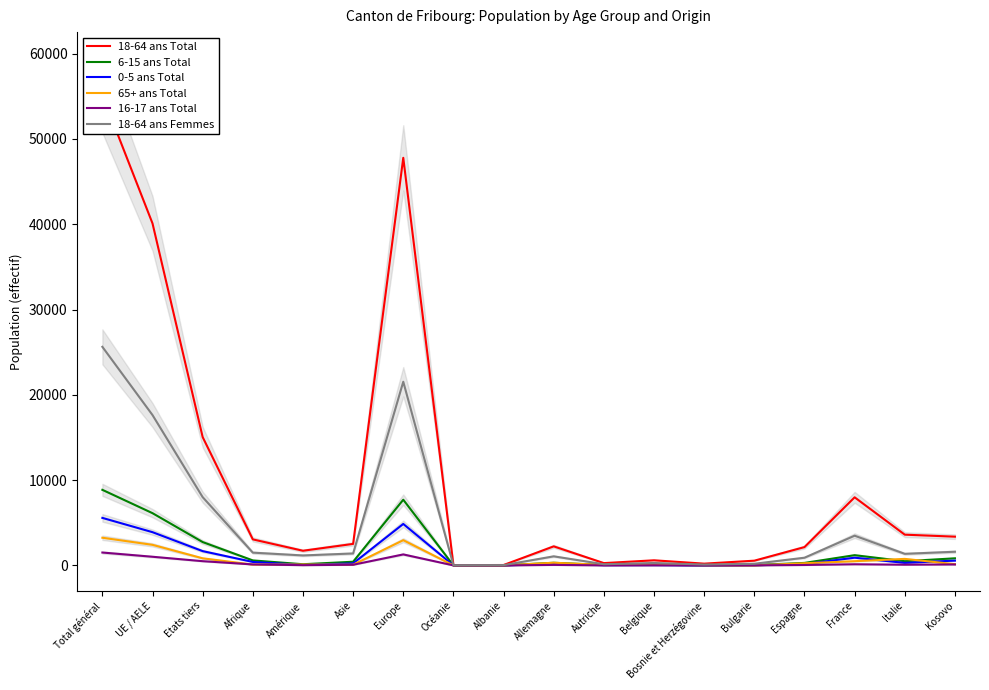

Which category has the lowest value in the 16-17 ans Total series?

Albanie